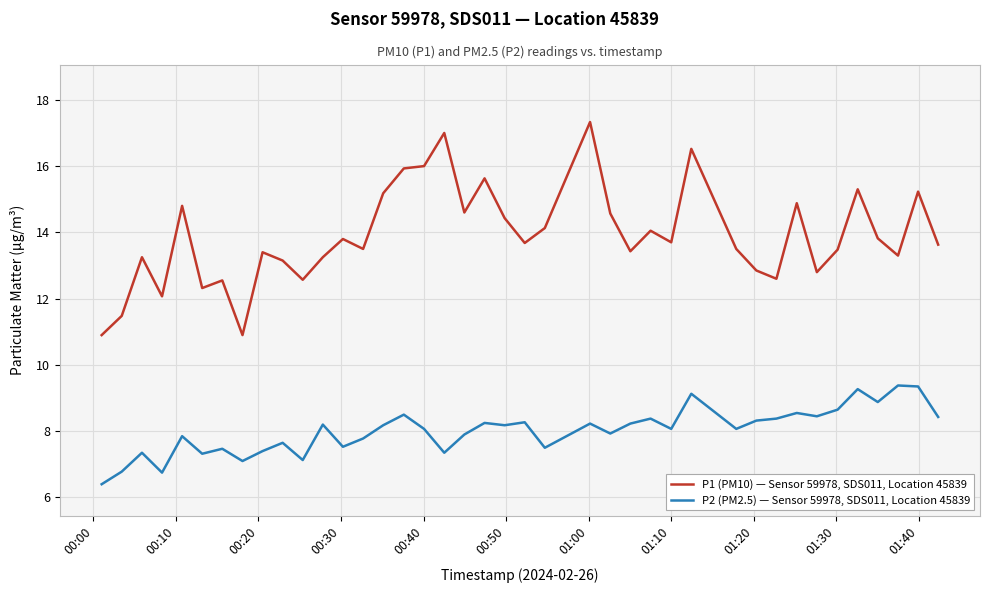

What are all the series names shown in the legend?

P1 (PM10) — Sensor 59978, SDS011, Location 45839, P2 (PM2.5) — Sensor 59978, SDS011, Location 45839